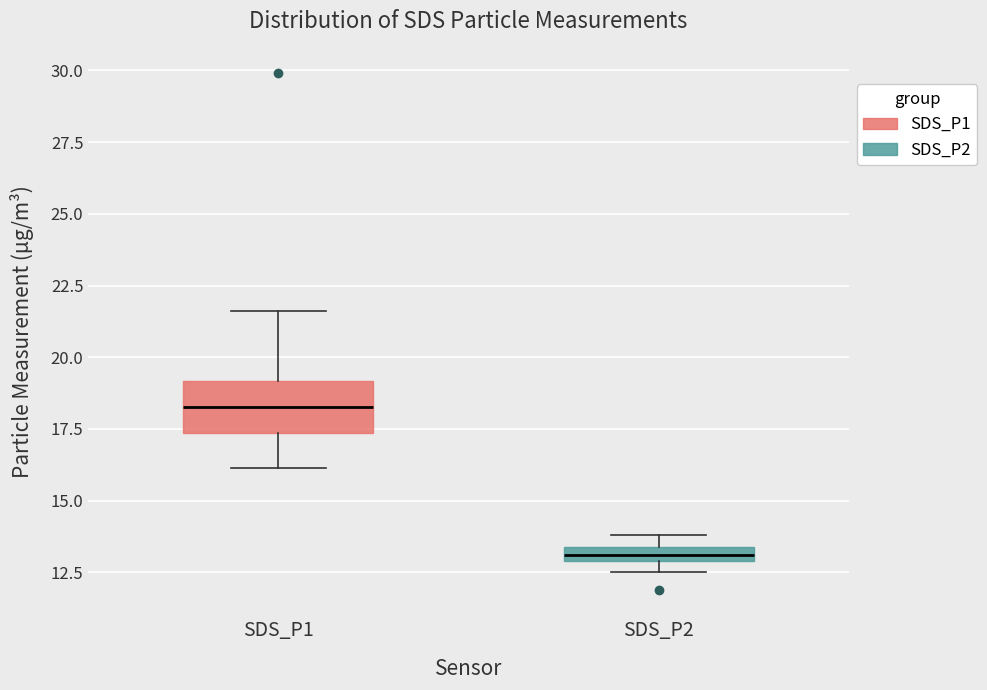

Which box has the highest median line?

SDS_P1